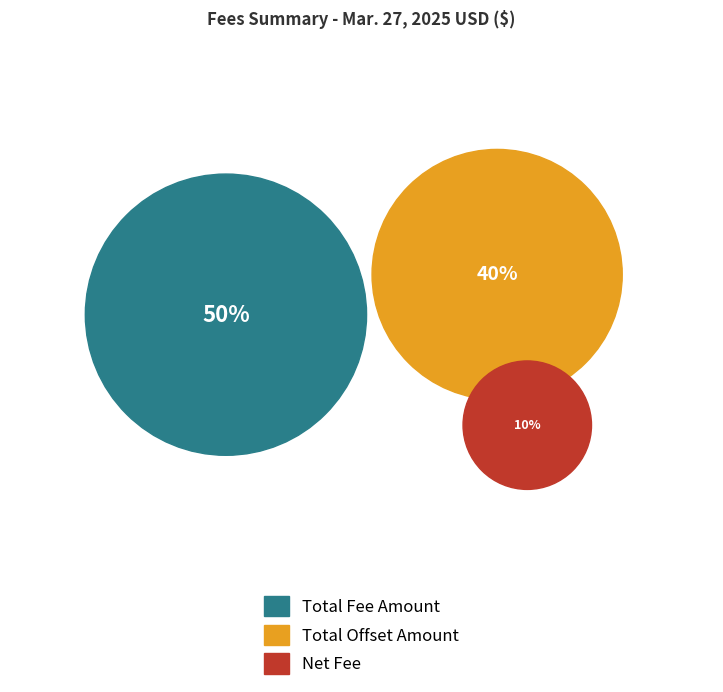

How many segments does this pie chart have?

3